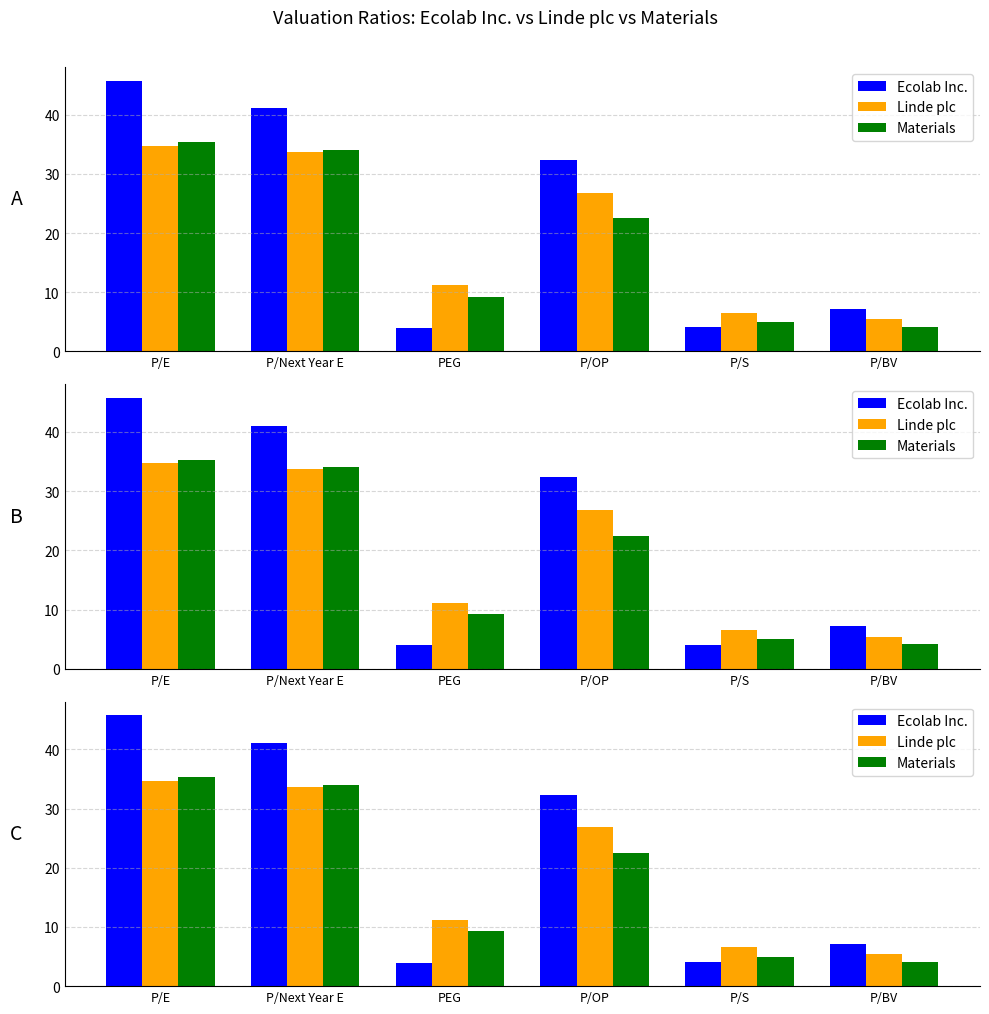

Reading left to right, list all the values displayed in this chart.

Ecolab Inc.: 45.8	41.0	4.0	32.3	4.1	7.2
Linde plc: 34.7	33.7	11.2	26.8	6.5	5.4
Materials: 35.4	34.0	9.2	22.5	5.0	4.1